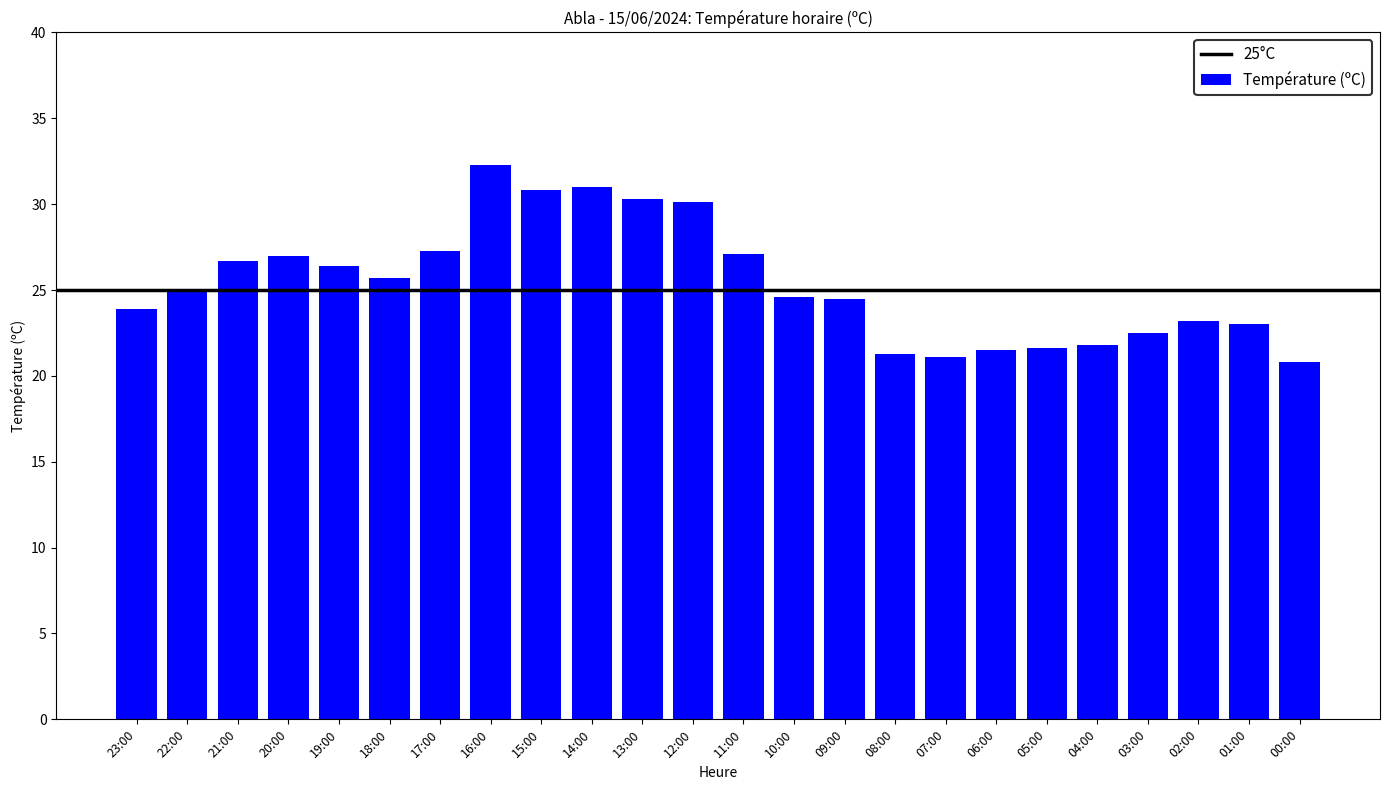

What is the value of the 22nd bar from the left?

23.2